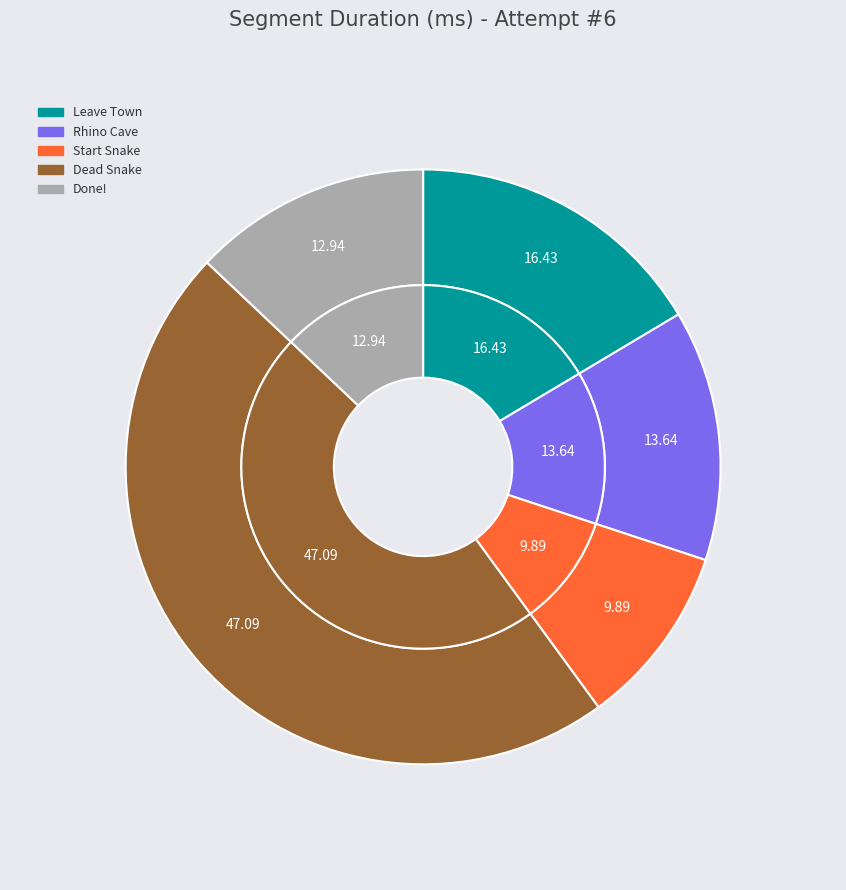

To the nearest percent, what is the difference between the largest and smallest slice percentages?

37%